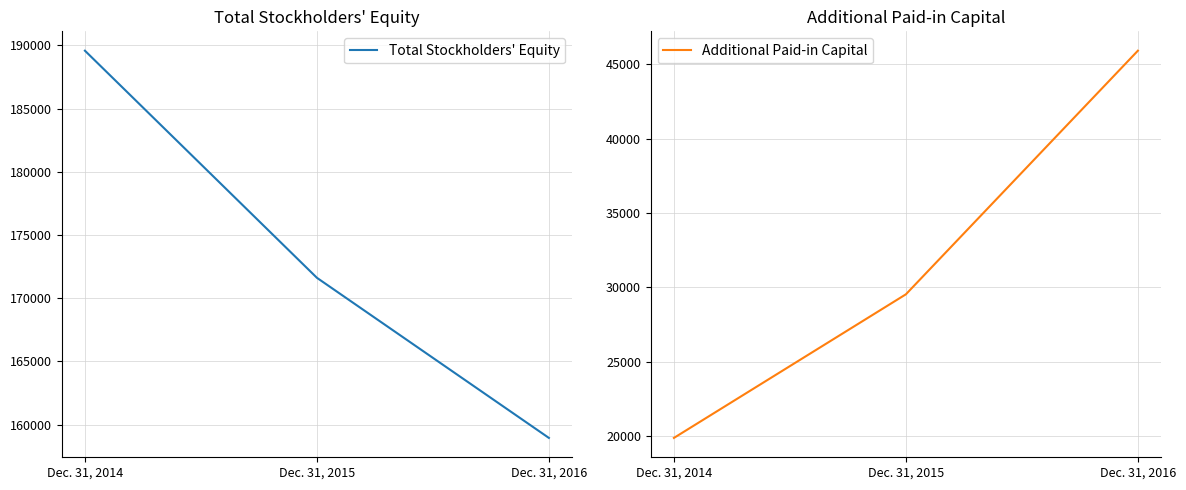

True or false: Total Stockholders' Equity has a value of 171618 at Dec. 31, 2015.

True